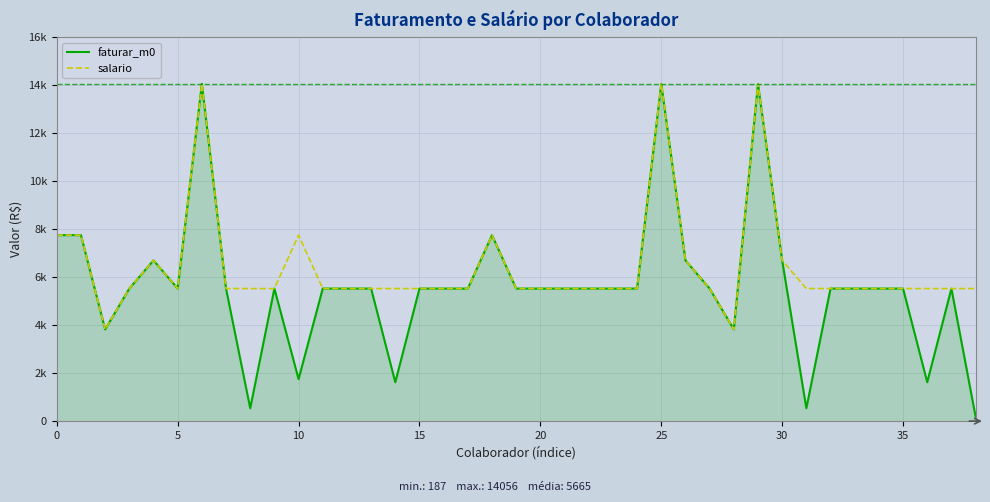

Does the chart display data point markers on the line(s)?

No